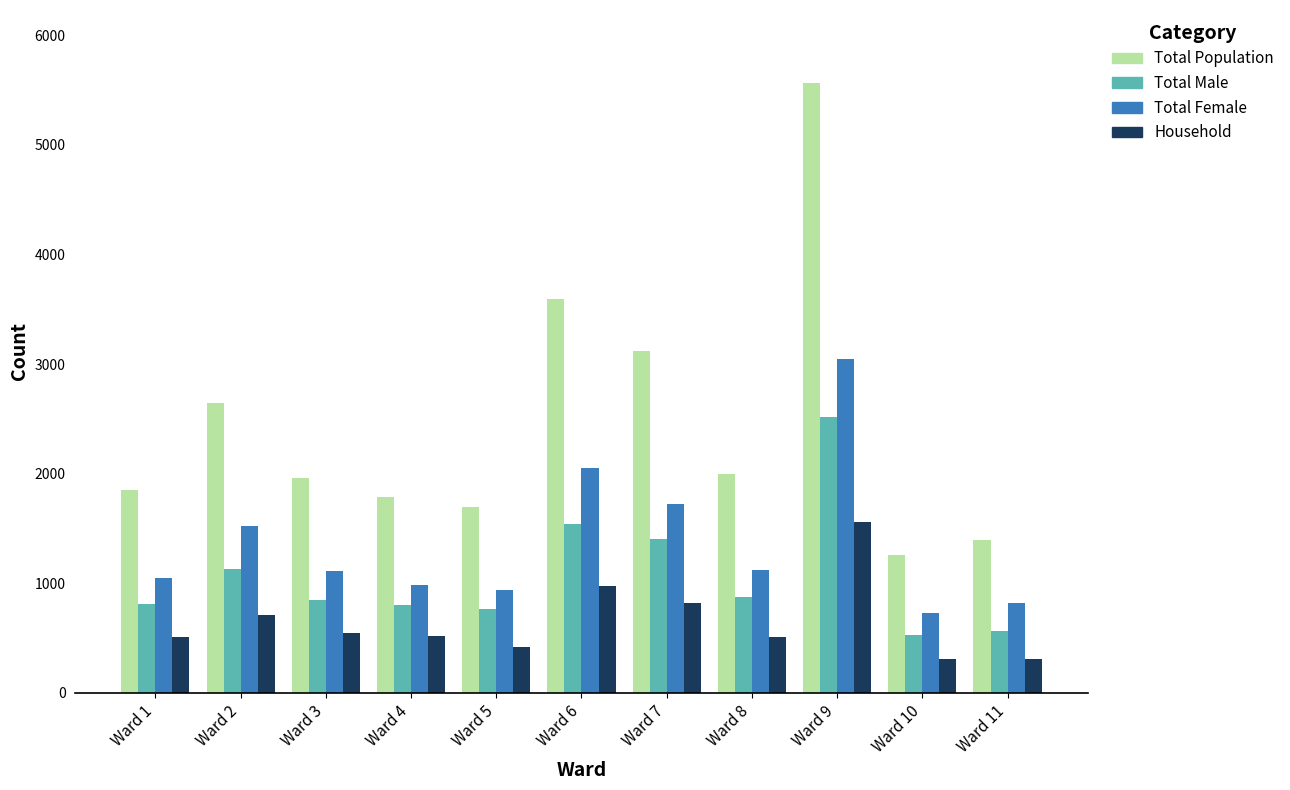

What is the approximate value of Household at Ward 6, to the nearest 100?

1000